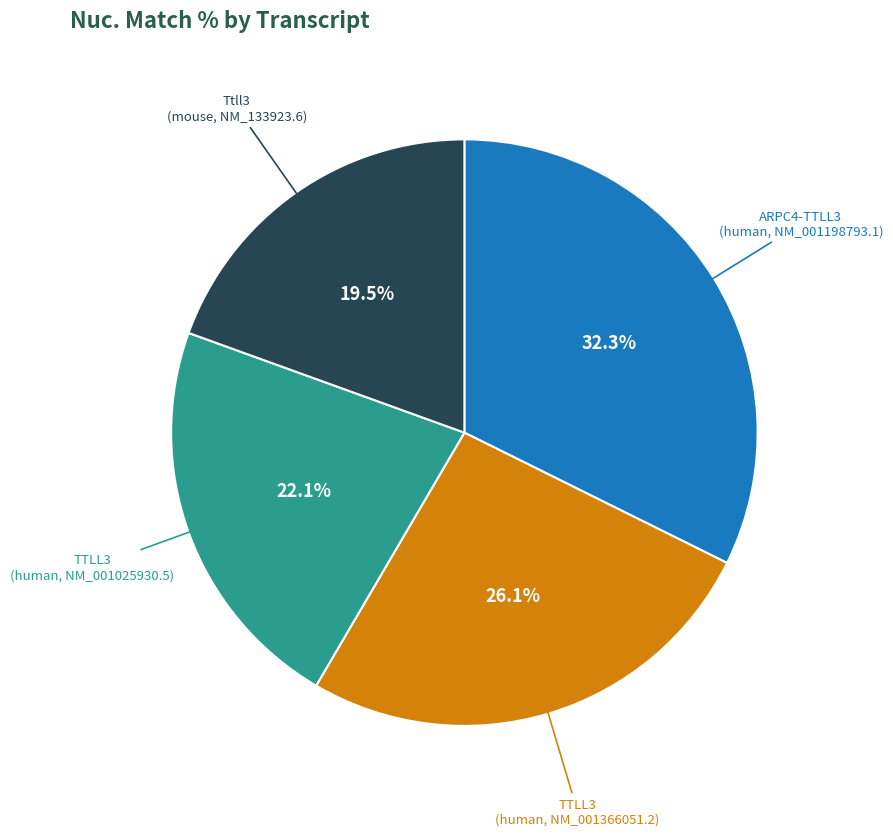

Is there a majority slice in this chart?

No